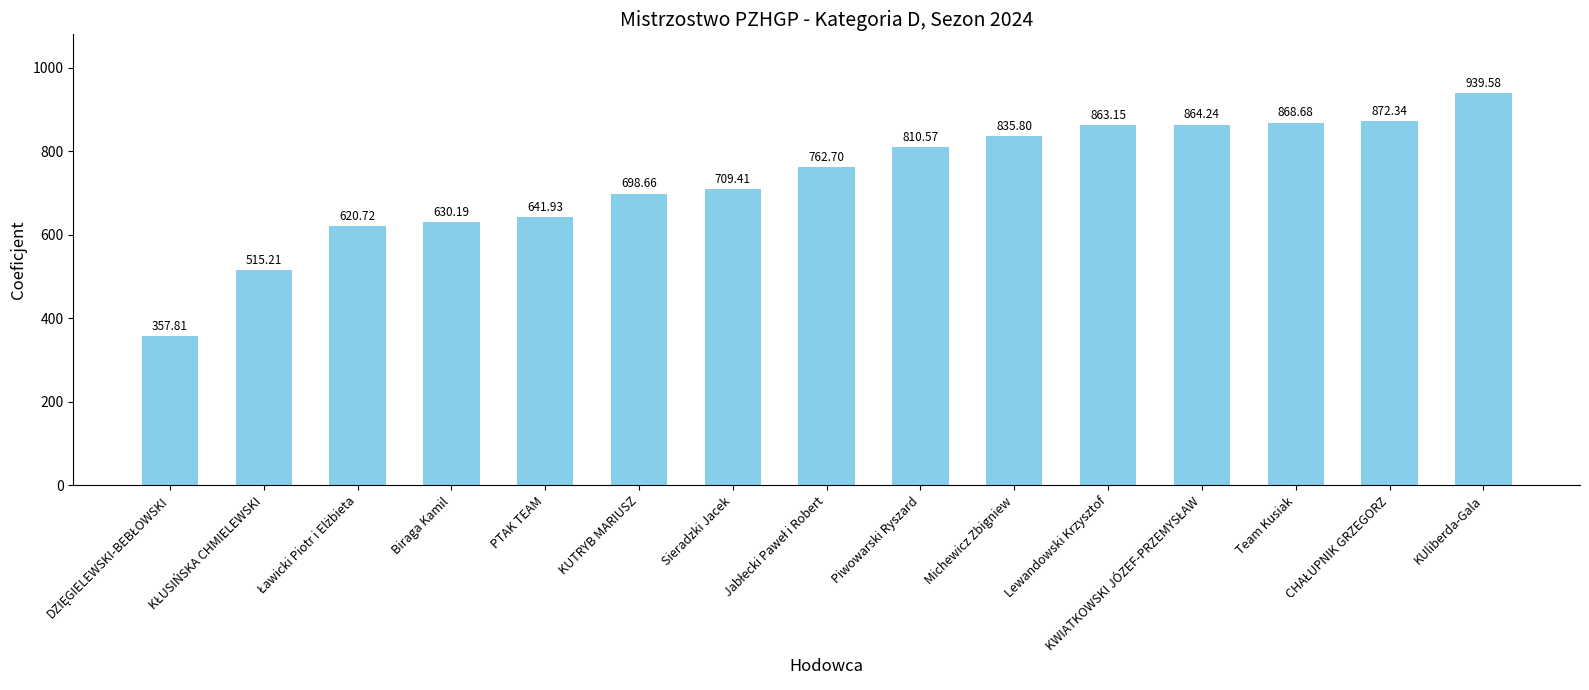

What is the maximum value shown in the chart?

939.6